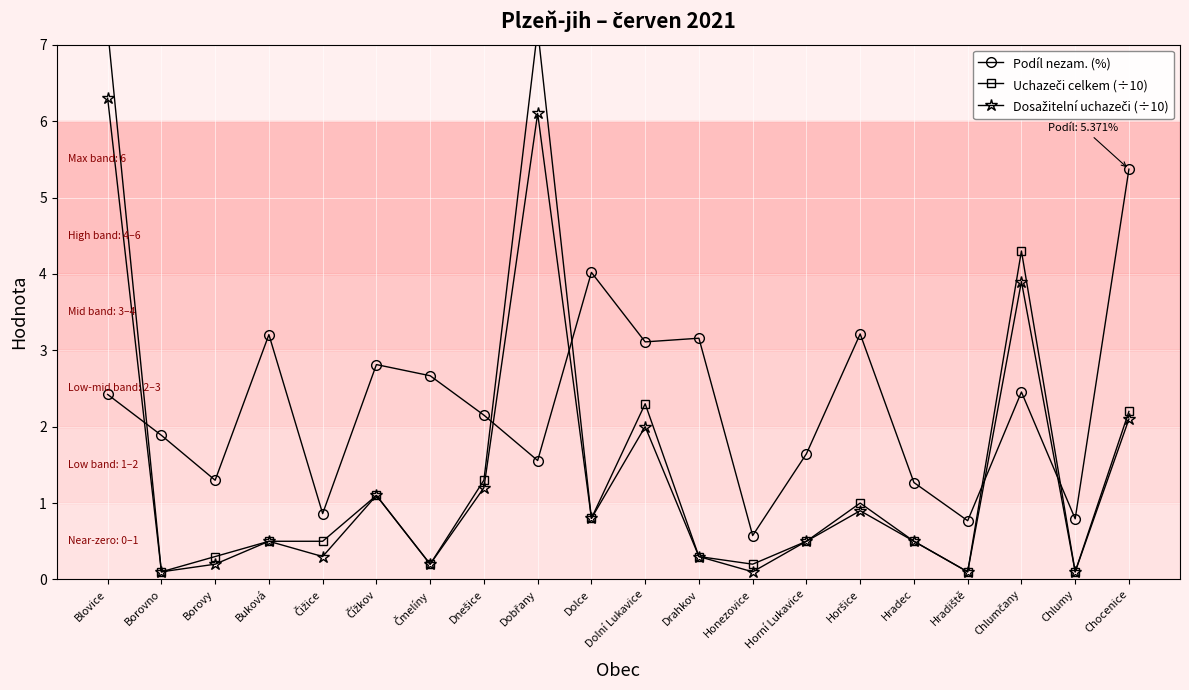

Between Drahkov and Čížkov, which is larger?

Drahkov